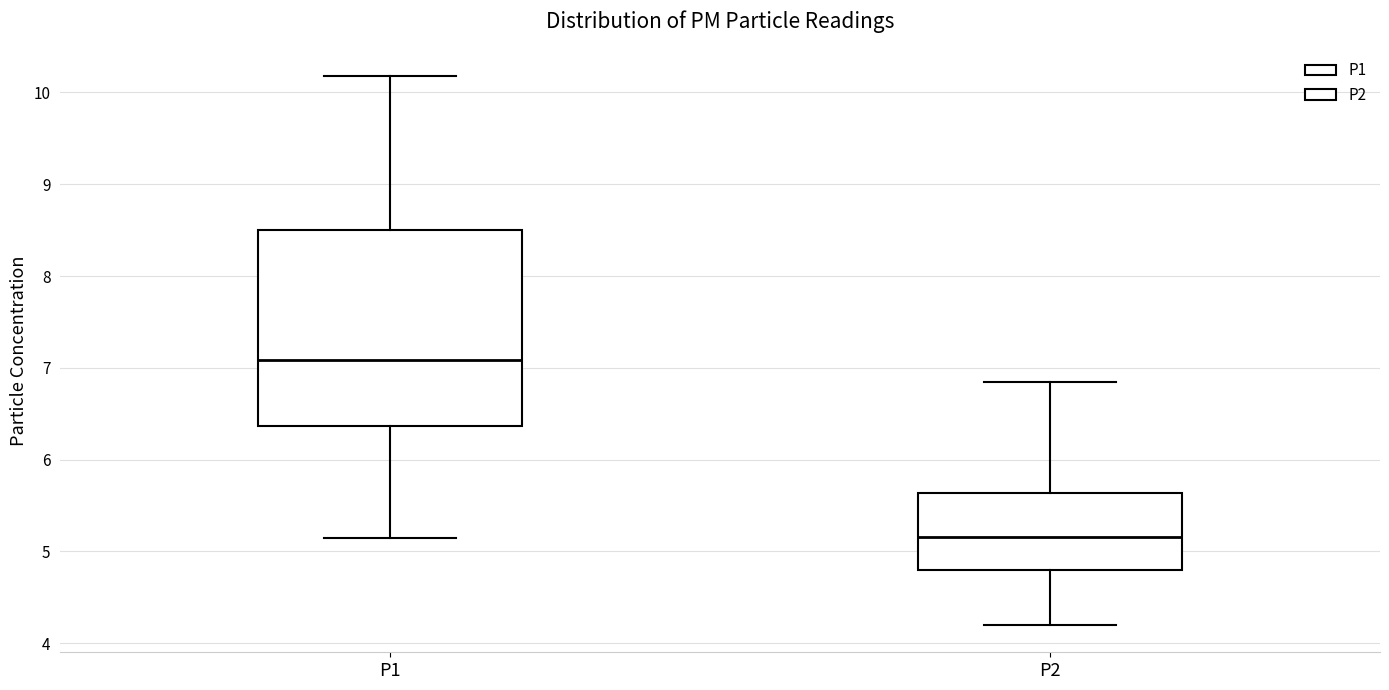

Reading left to right, read every box against the y-axis: the position of its median line, the range the box covers, and the ends of its whiskers. The values are not printed on the chart, so give them approximately, as read against the axis.

P1: median 7.1, box 6.4 to 8.5, whiskers 5.2 to 10.2
P2: median 5.2, box 4.8 to 5.6, whiskers 4.2 to 6.9